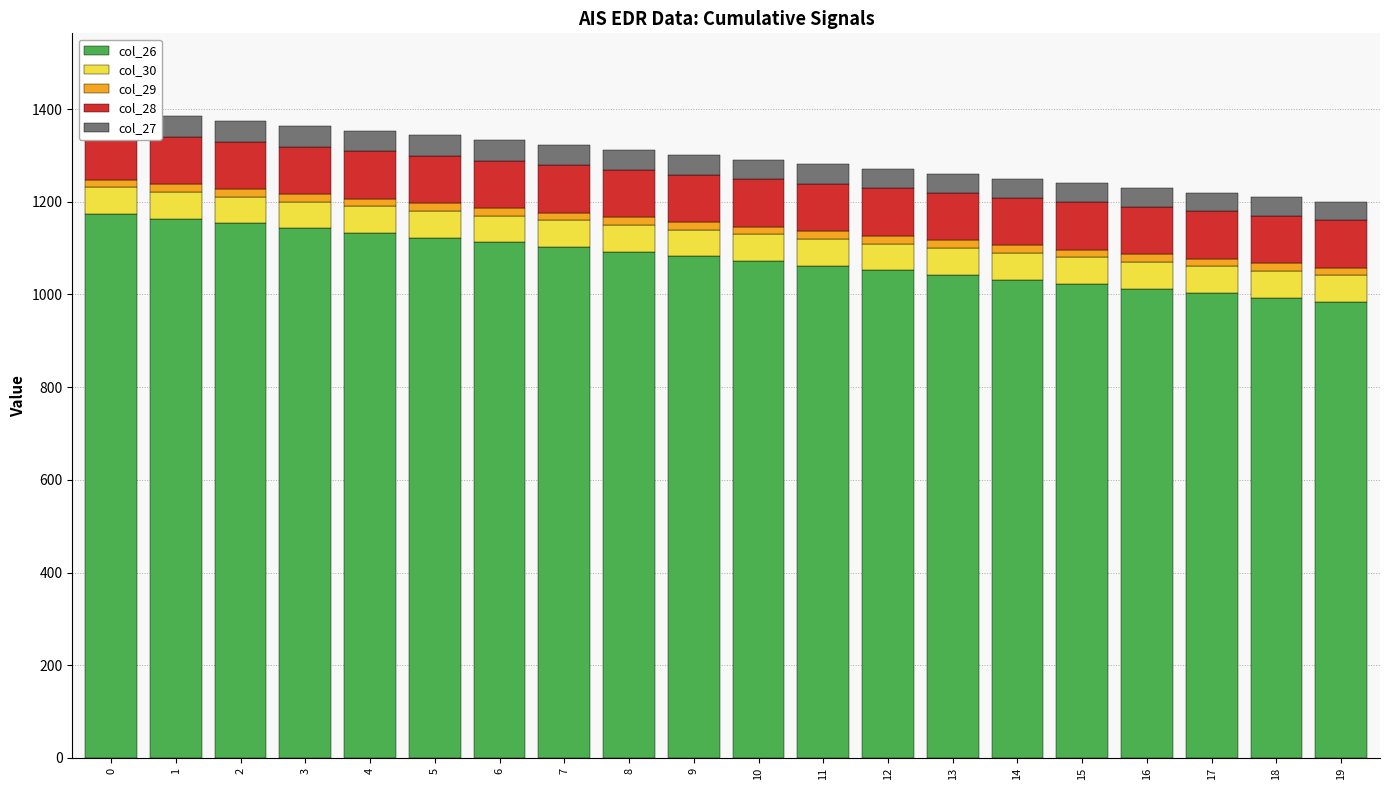

Reading left to right, transcribe all the data shown in this chart.

col_26: 1174.1	1163.7	1153.4	1143.1	1132.8	1122.6	1112.4	1102.3	1092.2	1082.1	1072.0	1062.0	1052.0	1042.1	1032.2	1022.3	1012.5	1002.7	993.0	983.3
col_30: 57.2	57.3	57.3	57.4	57.4	57.4	57.5	57.5	57.6	57.6	57.7	57.7	57.8	57.9	57.9	58.0	58.0	58.1	58.2	58.2
col_29: 16.5	16.5	16.5	16.5	16.5	16.5	16.5	16.5	16.5	16.5	16.5	16.5	16.5	16.5	16.5	16.5	16.5	16.5	16.5	16.5
col_28: 102.2	102.2	102.2	102.2	102.2	102.2	102.2	102.2	102.2	102.2	102.3	102.3	102.3	102.3	102.3	102.3	102.3	102.3	102.3	102.3
col_27: 45.9	45.6	45.3	44.9	44.6	44.3	43.9	43.6	43.3	42.9	42.6	42.2	41.9	41.5	41.2	40.8	40.5	40.1	39.8	39.4